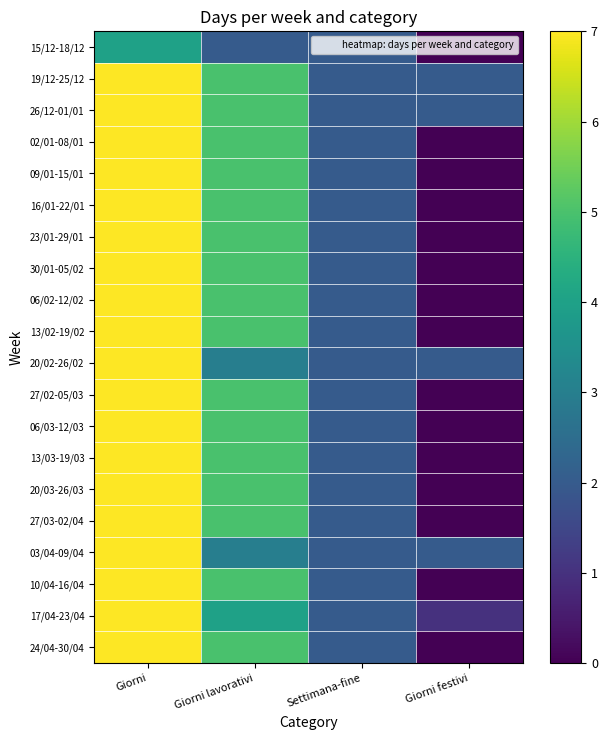

At how many categories does at least one series exceed 2?

2